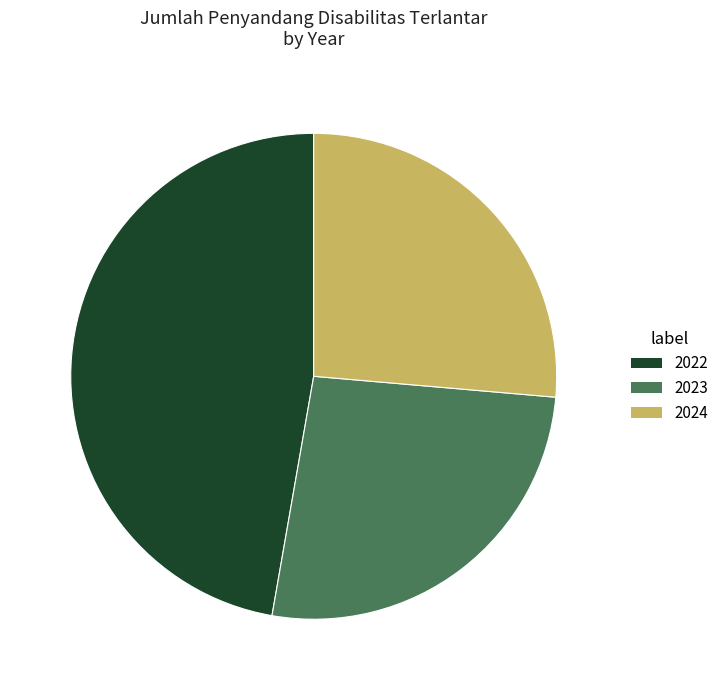

Is it true that 2022 is 40% of the pie?

False